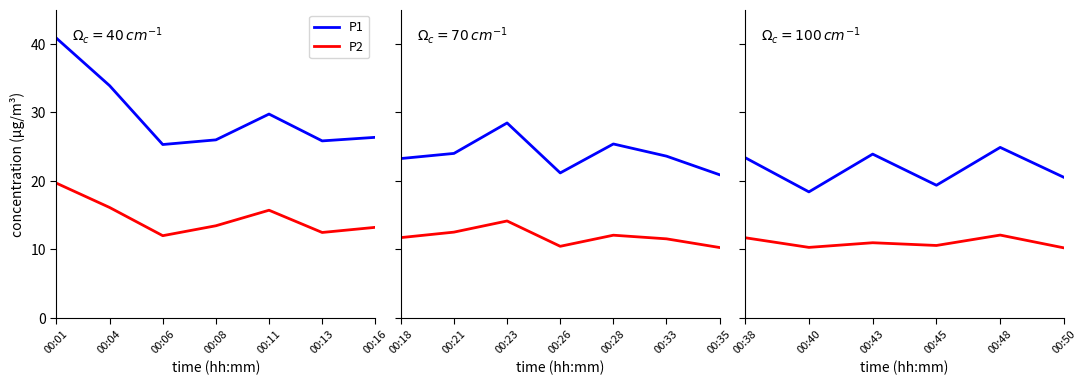

How many data points does each series have?

6